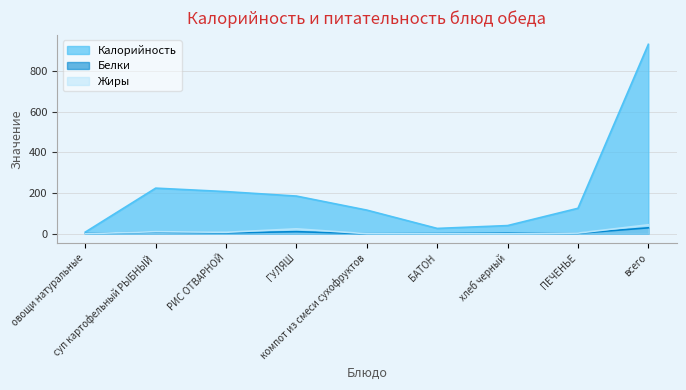

Is it true that Калорийность equals 73 at РИС ОТВАРНОЙ?

False